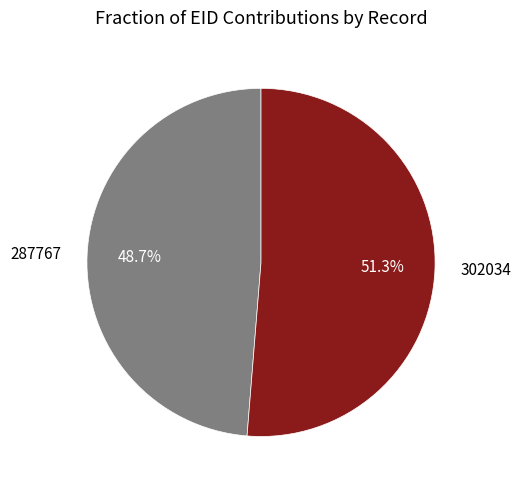

What portion of the pie excludes 287767?

51.3%